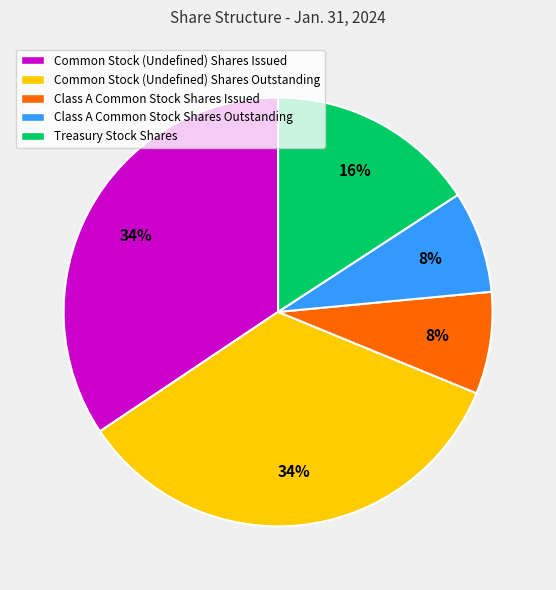

To the nearest percent, what is the average slice percentage?

20%